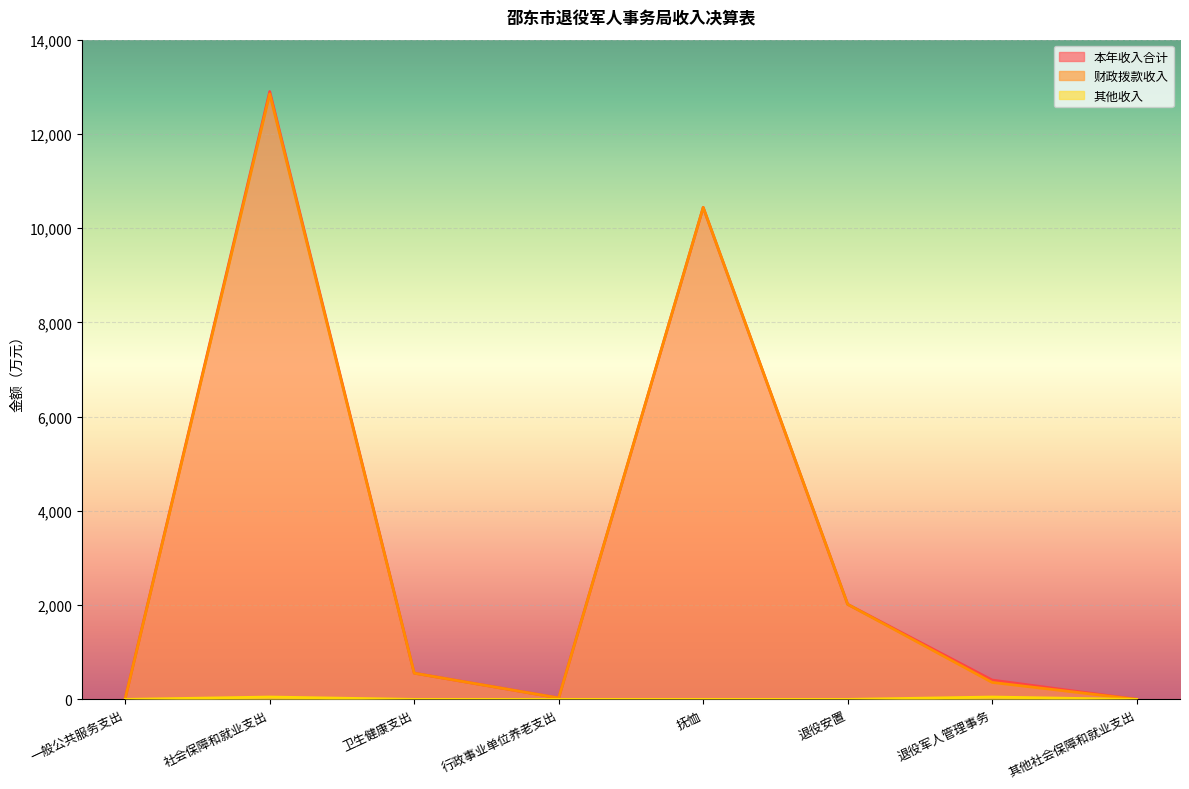

Reading left to right, extract all data points from this chart.

本年收入合计: 一般公共服务支出=23.0	社会保障和就业支出=12898.7	卫生健康支出=556.2	行政事业单位养老支出=30.2	抚恤=10439.9	退役安置=2017.2	退役军人管理事务=410.0	其他社会保障和就业支出=1.0
财政拨款收入: 一般公共服务支出=23.0	社会保障和就业支出=12848.7	卫生健康支出=556.2	行政事业单位养老支出=30.2	抚恤=10439.9	退役安置=2017.2	退役军人管理事务=360.0	其他社会保障和就业支出=1.0
其他收入: 一般公共服务支出=0.0	社会保障和就业支出=50.0	卫生健康支出=0.0	行政事业单位养老支出=0.0	抚恤=0.0	退役安置=0.0	退役军人管理事务=50.0	其他社会保障和就业支出=0.0